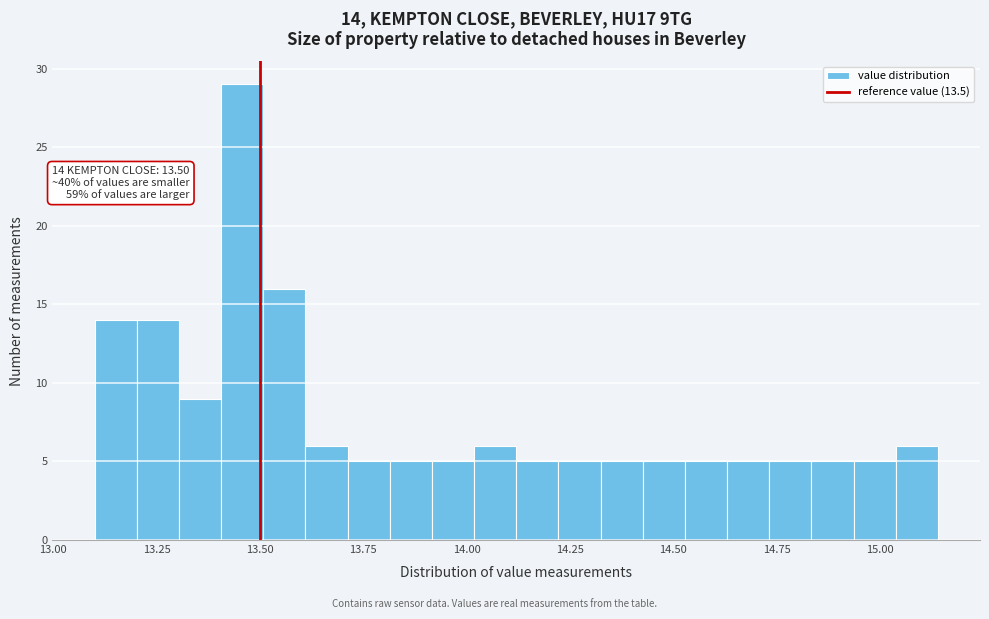

Read against the x-axis, roughly where is the centre of the tallest bar?

13.45